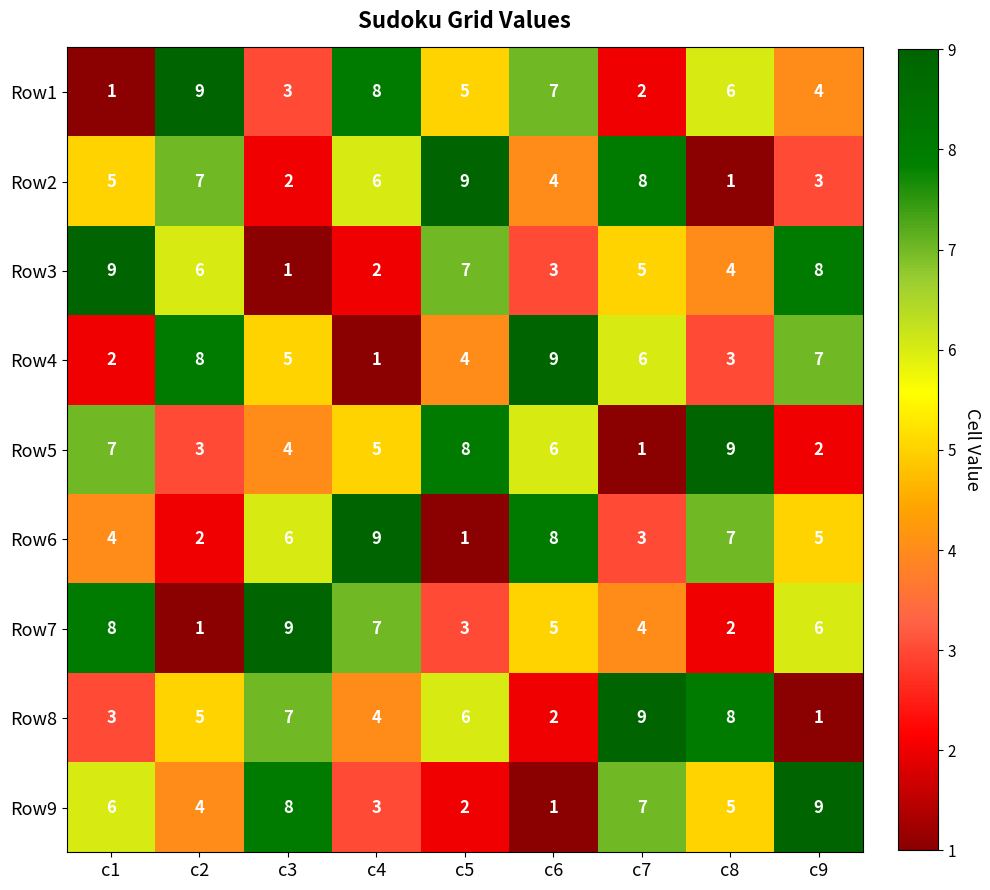

At c5, list the series in order from largest to smallest.

Row2, Row5, Row3, Row8, Row1, Row4, Row7, Row9, Row6